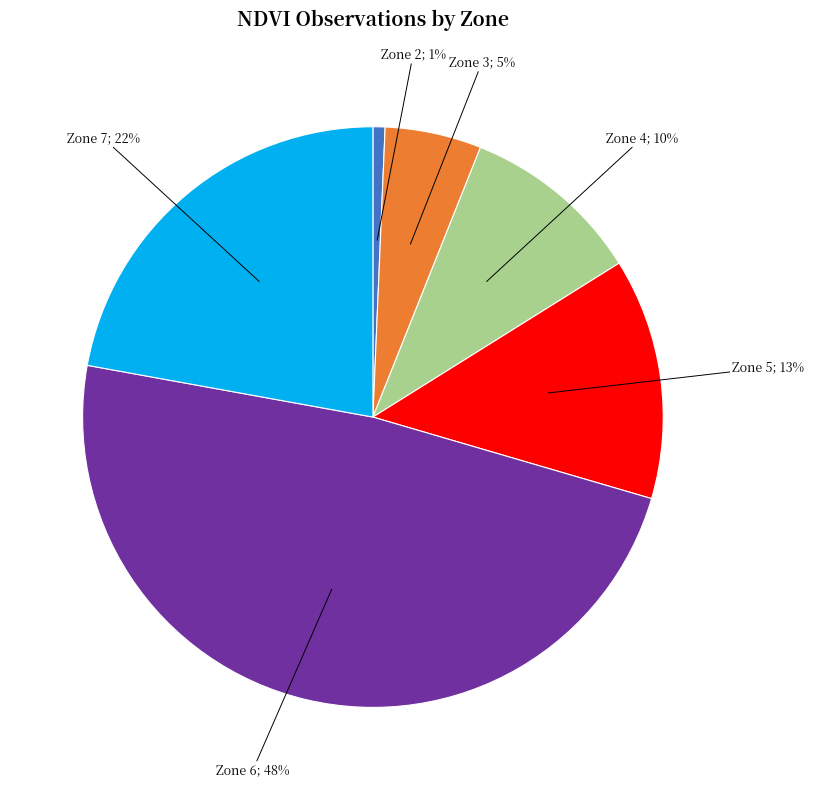

To the nearest percent, what is the average slice percentage?

17%